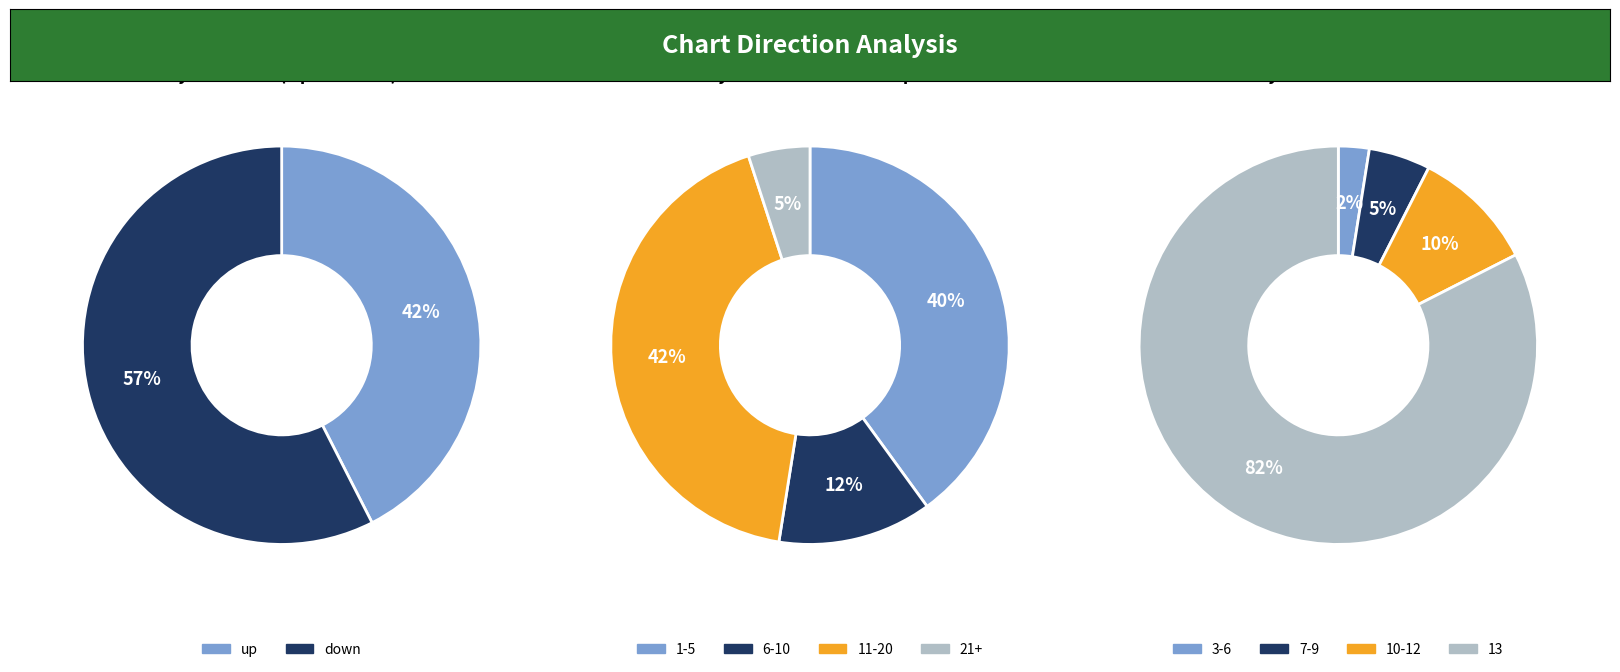

To the nearest percent, what is the difference between the largest and smallest slice percentages?

14%